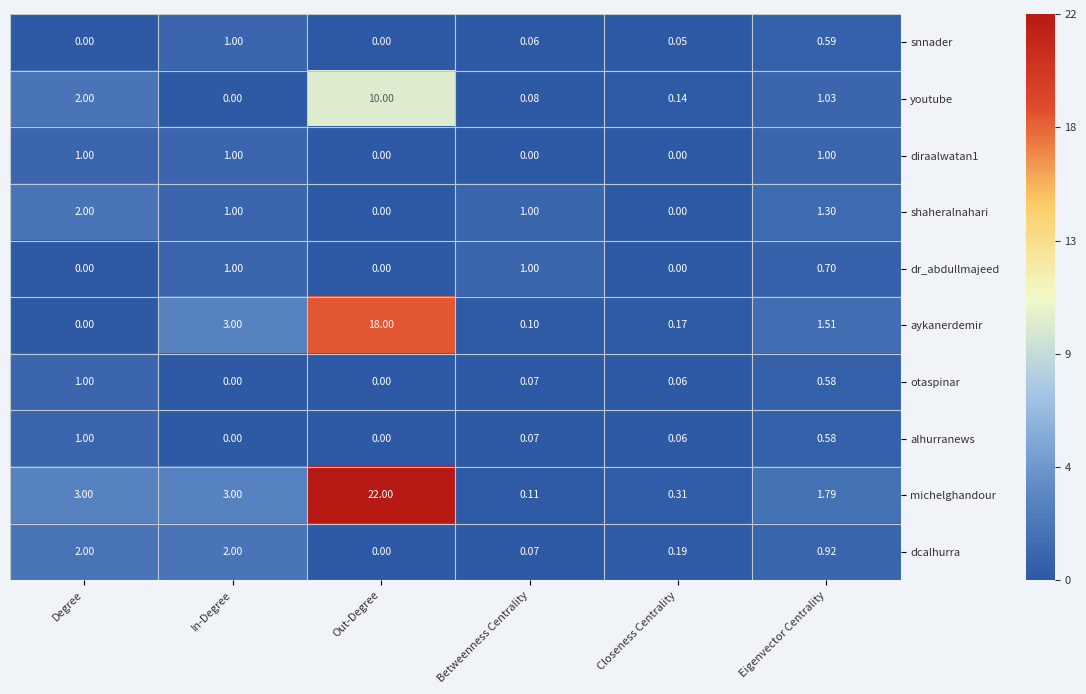

What is the greatest value displayed?

22.0